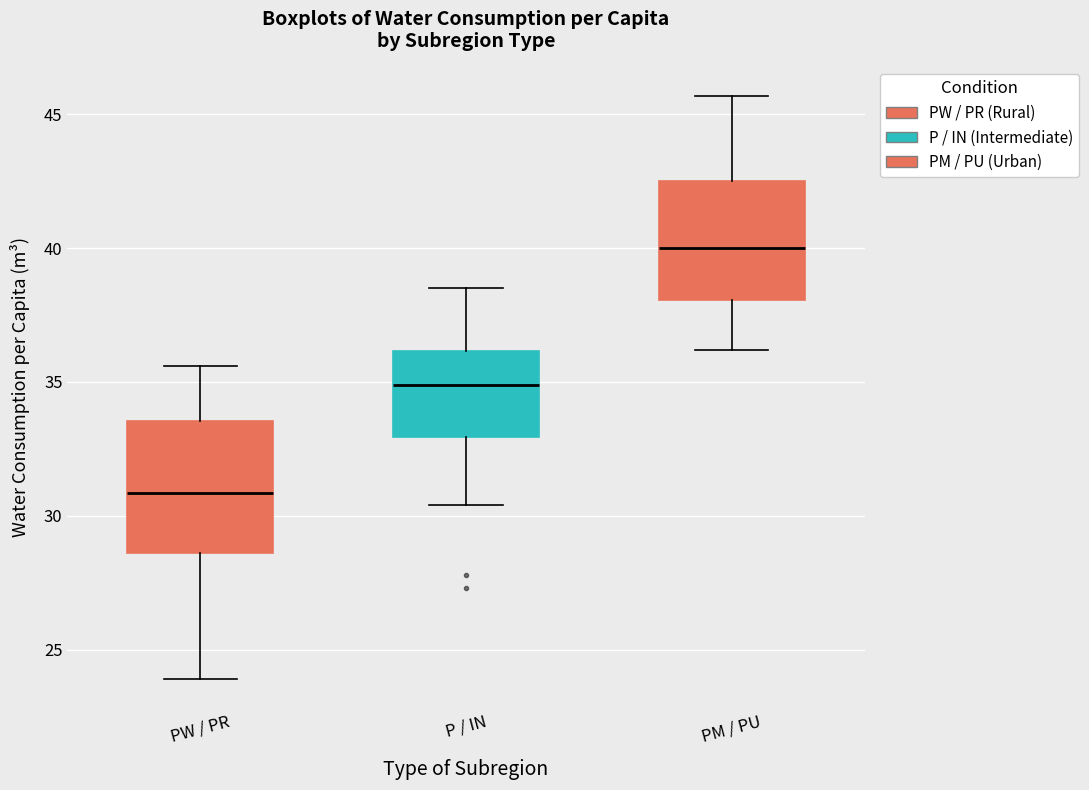

Where is the lower edge of the box for PM / PU on the y-axis? The values are not printed on the chart, so give them approximately, as read against the axis.

38.0